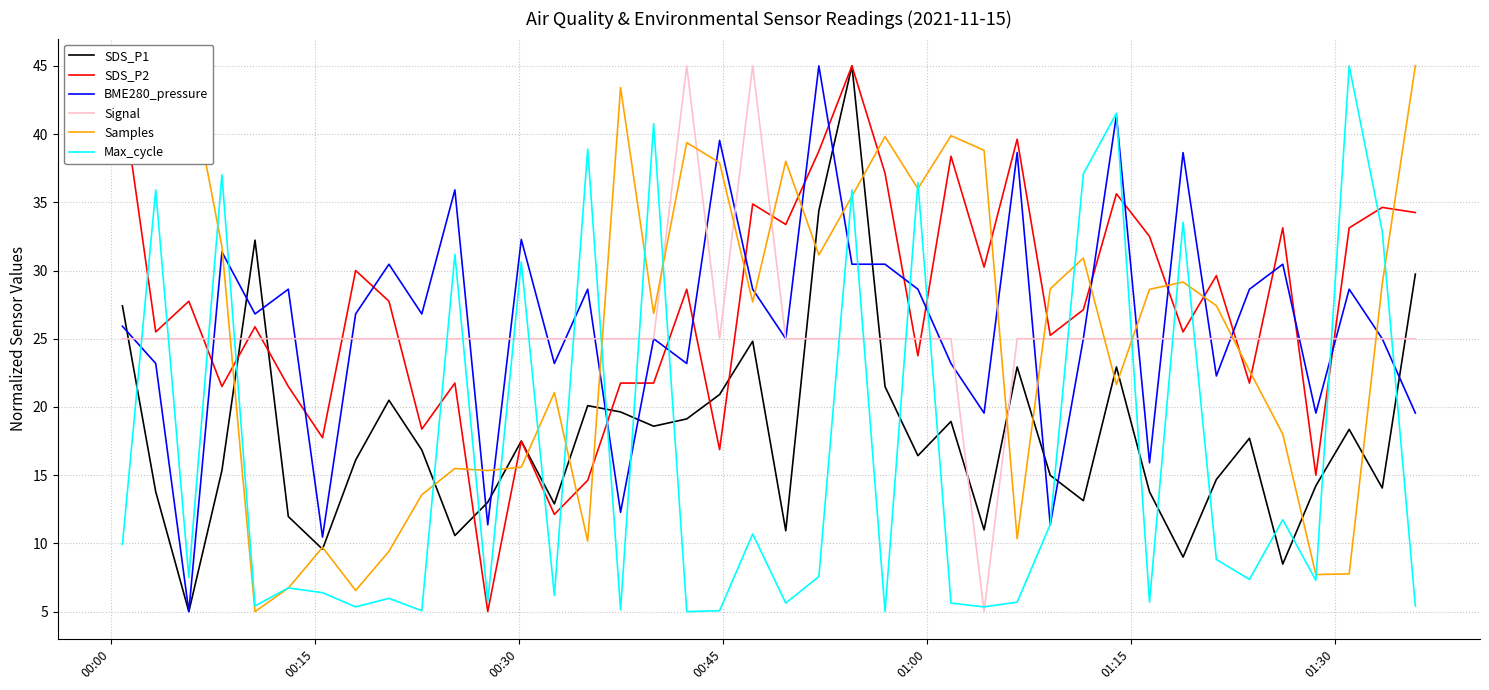

What is the lowest value of the BME280_pressure series?

5.0